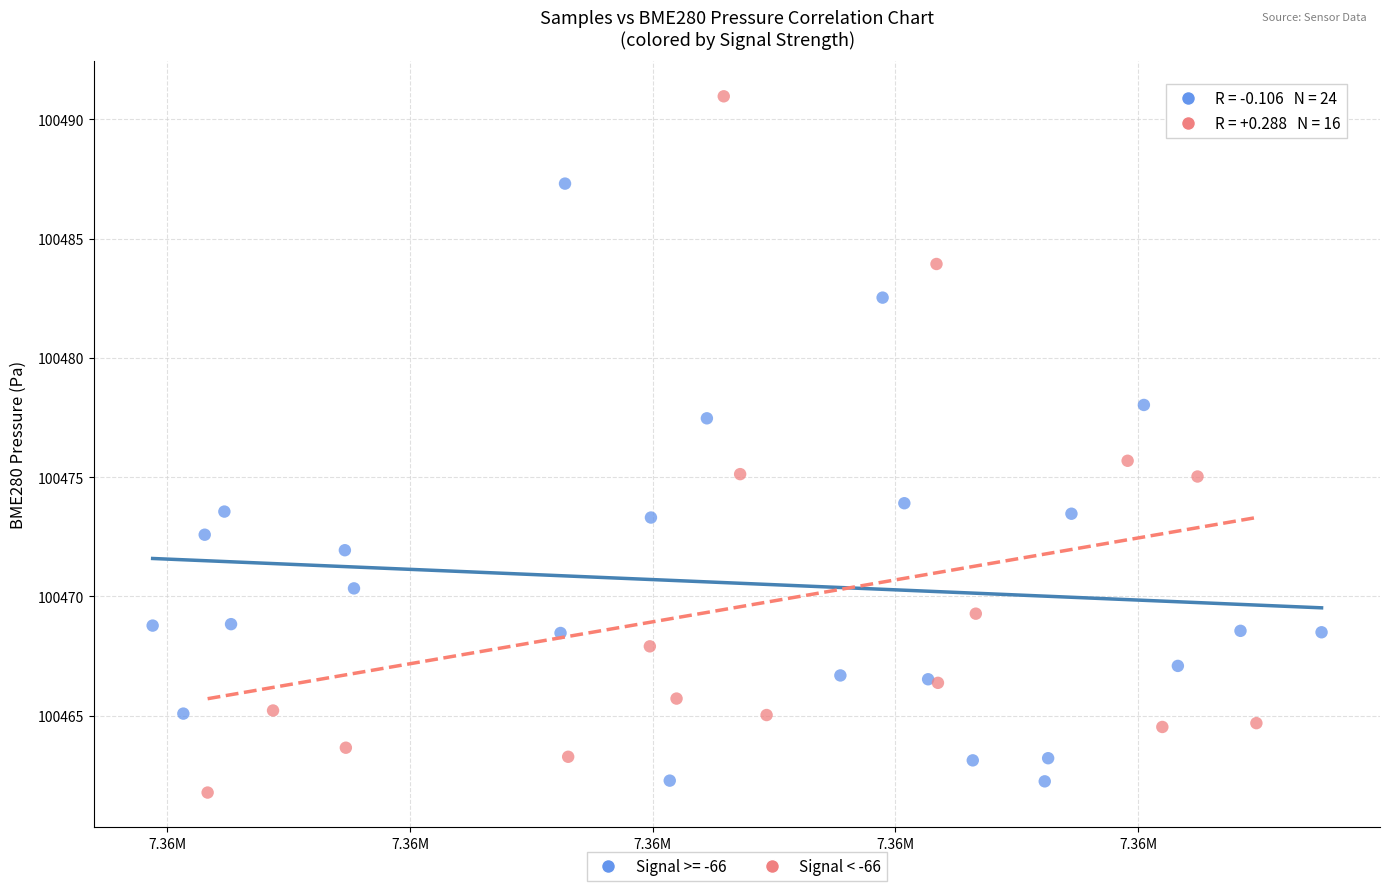

Which series has the largest Y range (max minus min)?

Signal < -66